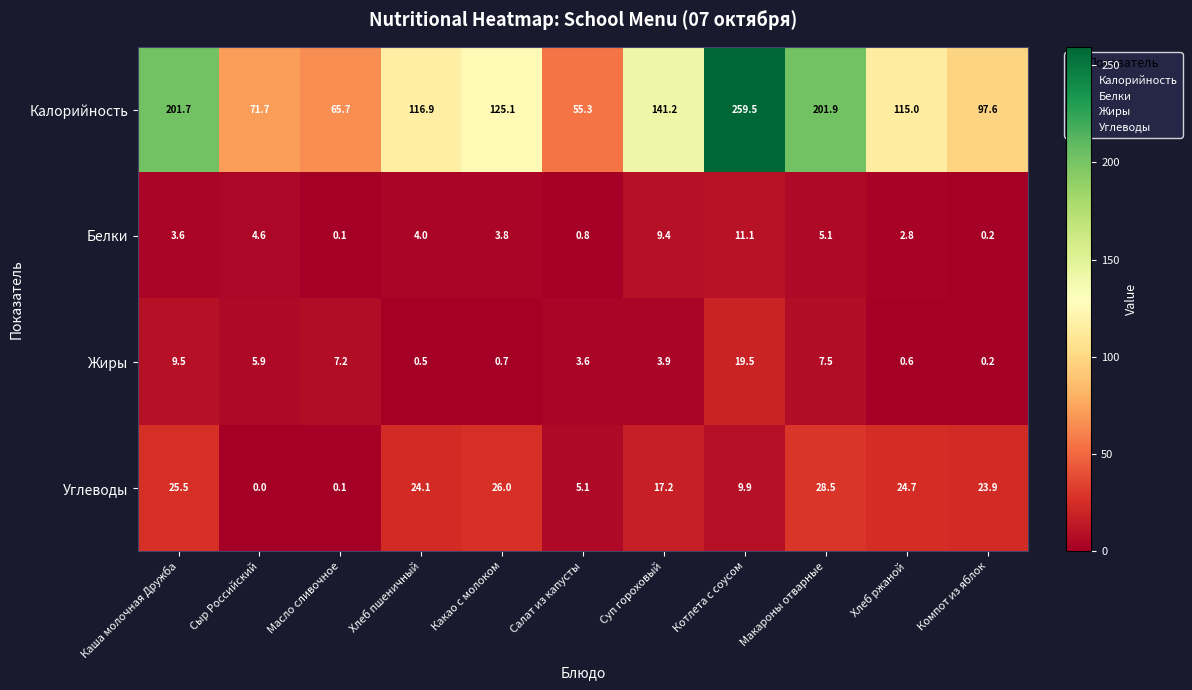

Where is Жиры nearest to the value 9?

Каша молочная Дружба